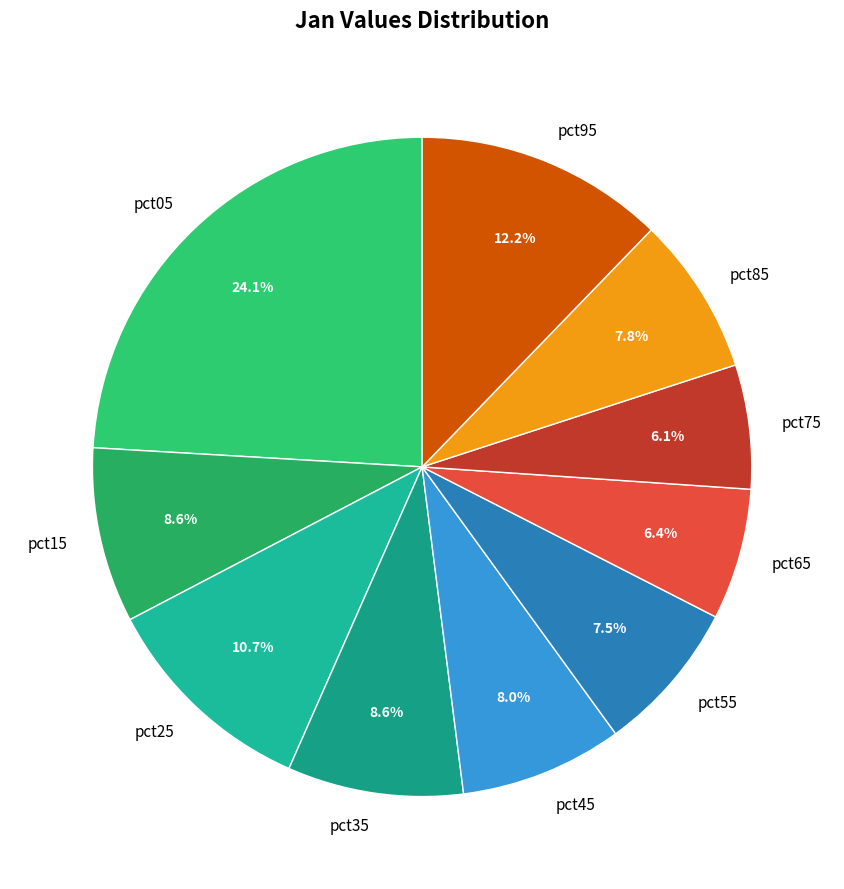

Is there a majority slice in this chart?

No